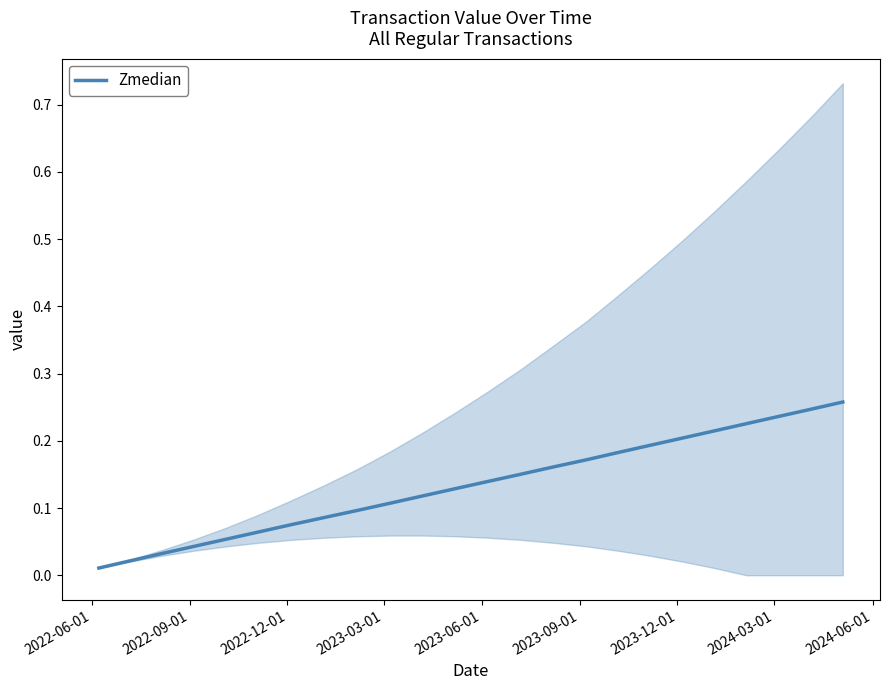

How many distinct data groups are displayed?

1